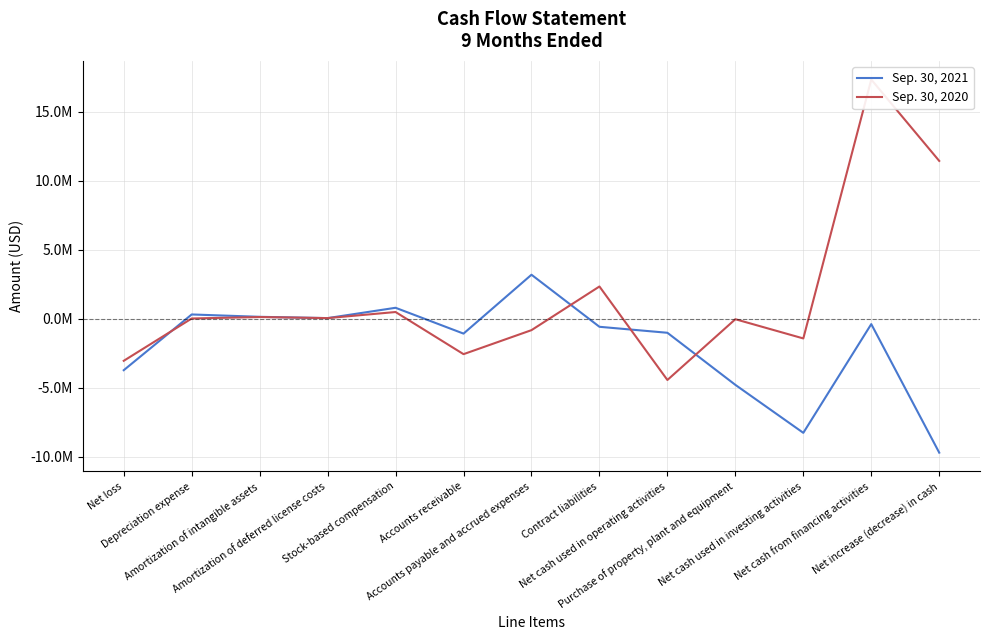

Reading left to right, extract all data points from this chart.

Sep. 30, 2021: -3744582	294860	124053	30589	778657	-1092210	3173788	-598560	-1032417	-4806294	-8283525	-403712	-9719654
Sep. 30, 2020: -3063673	2858	108842	30590	471683	-2581925	-841778	2322164	-4453862	-49434	-1442602	17318358	11421894